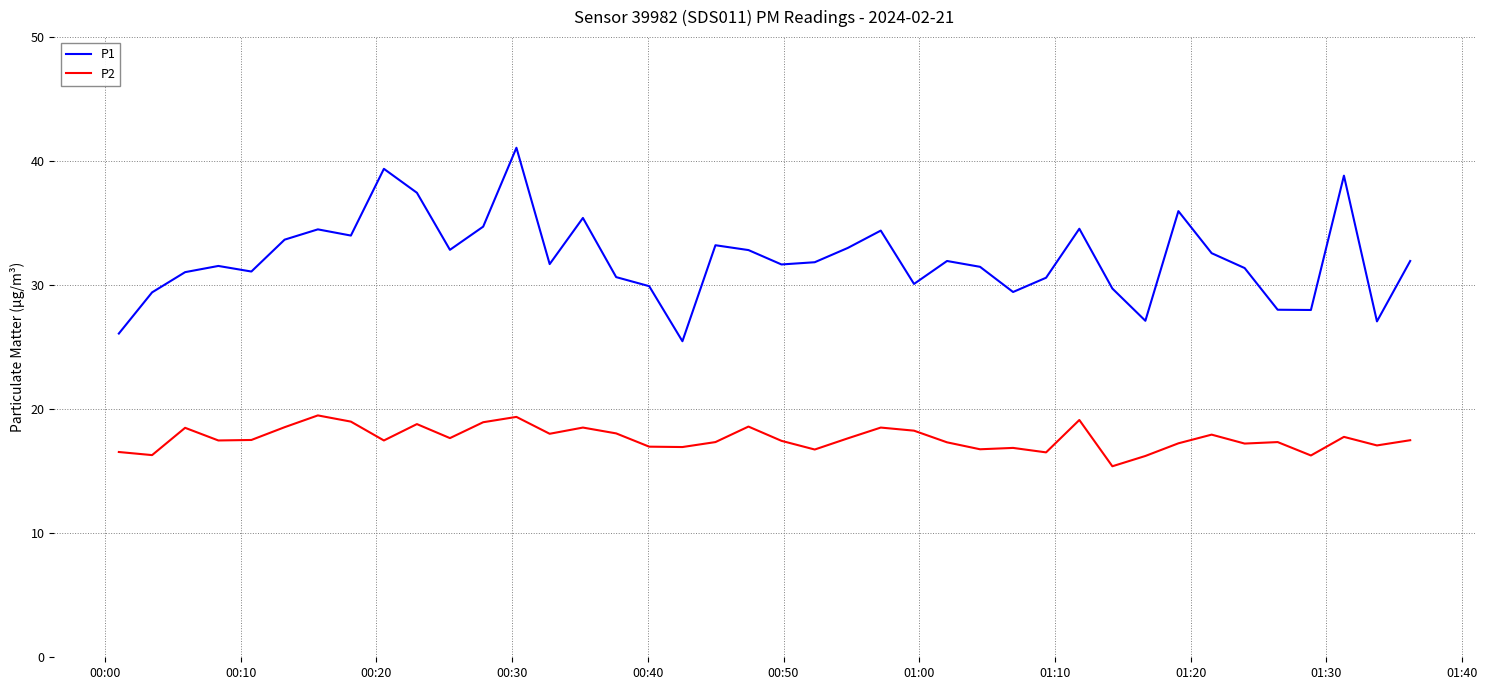

True or false: P2 and P1 intersect in this chart.

False